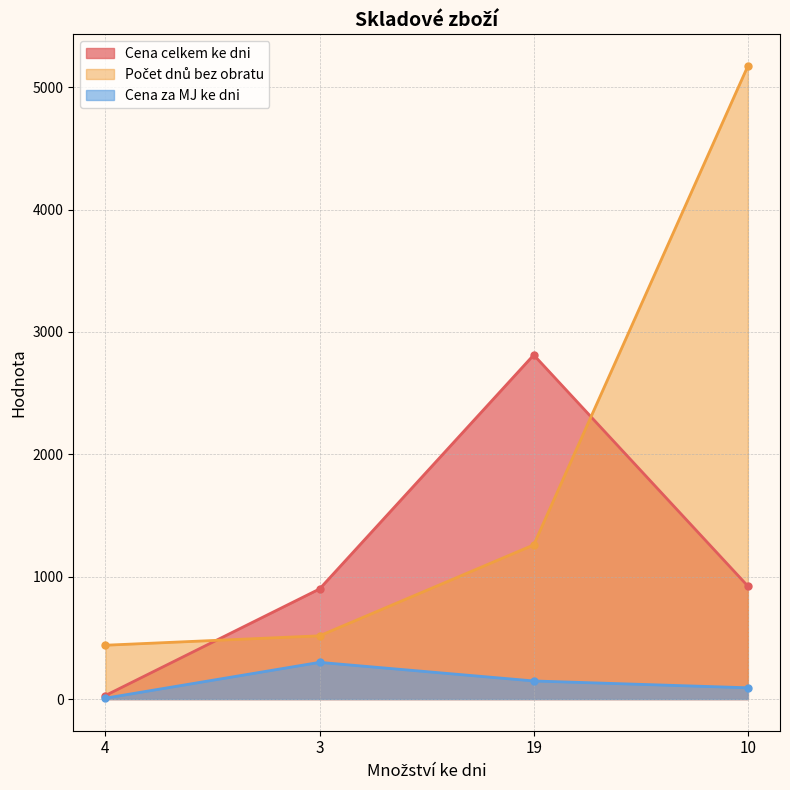

What is the difference between the highest and lowest values at 3?

600.0